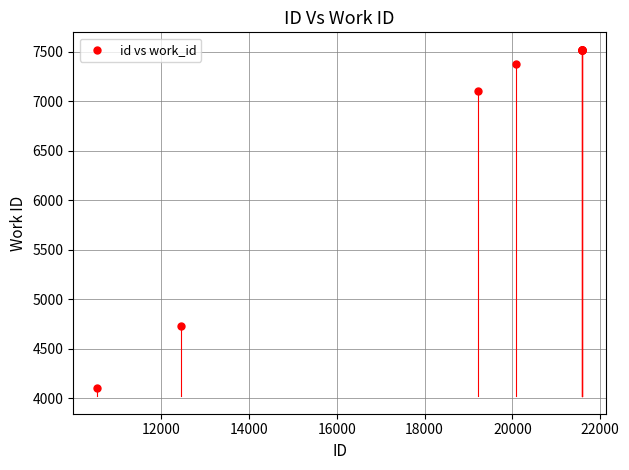

What Y value in the scatter plot is closest to 5810?

4724